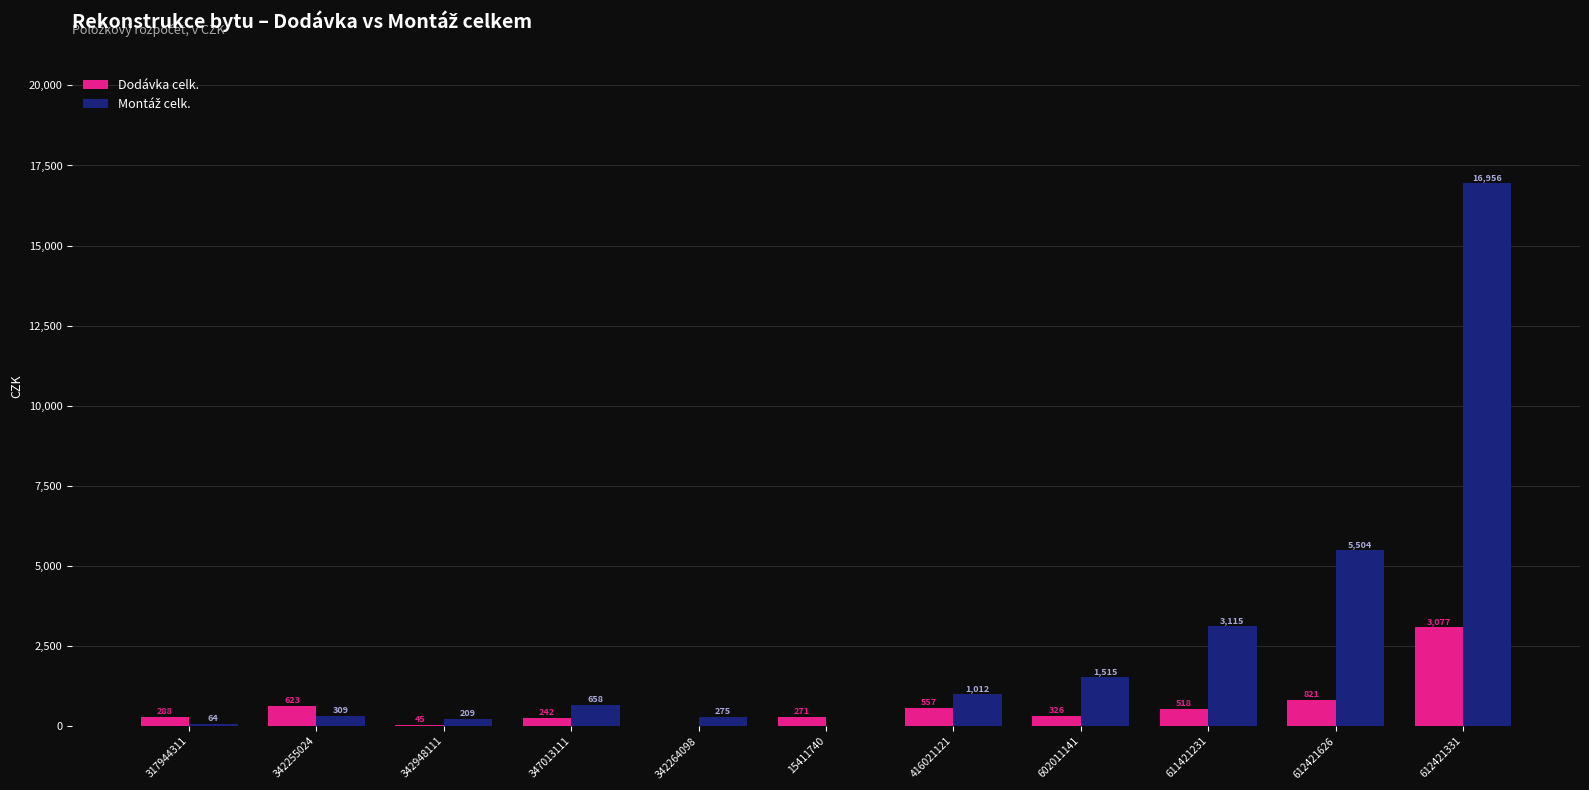

The value of Dodávka celk. at 347013111 is 241.9. True or false?

True